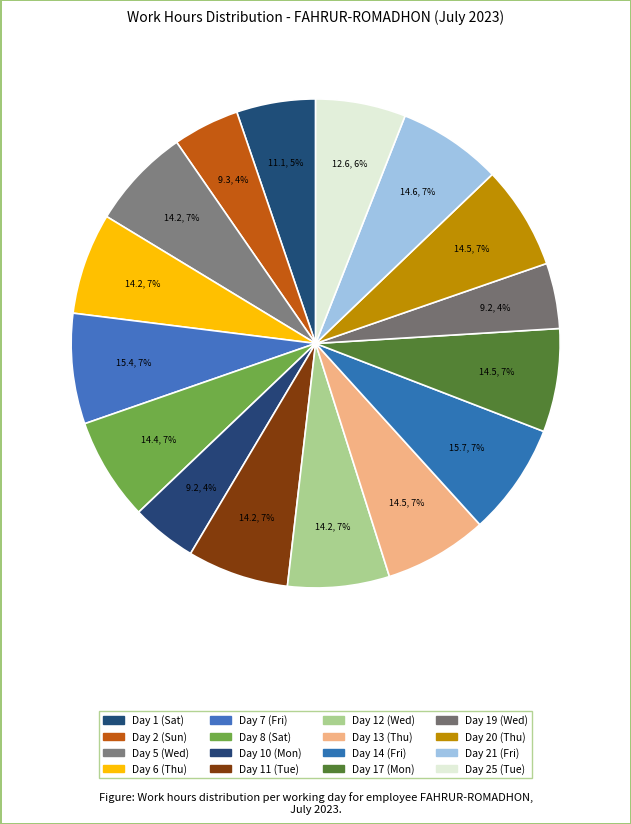

To the nearest percent, what is the average slice percentage?

6%